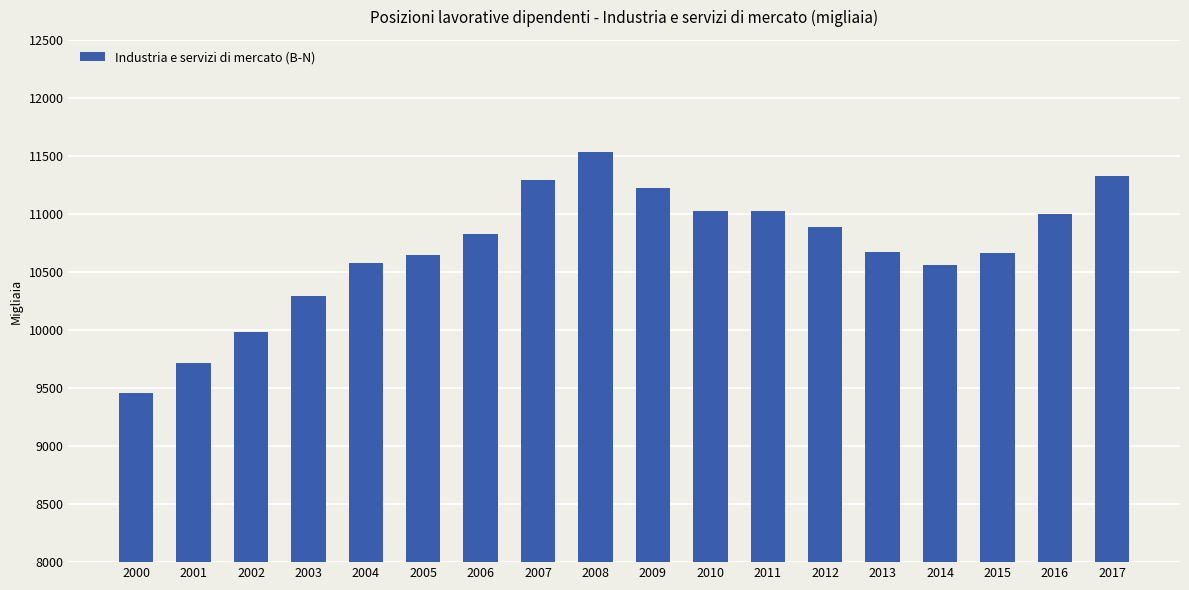

Between 2010 and 2009, which is larger?

2009